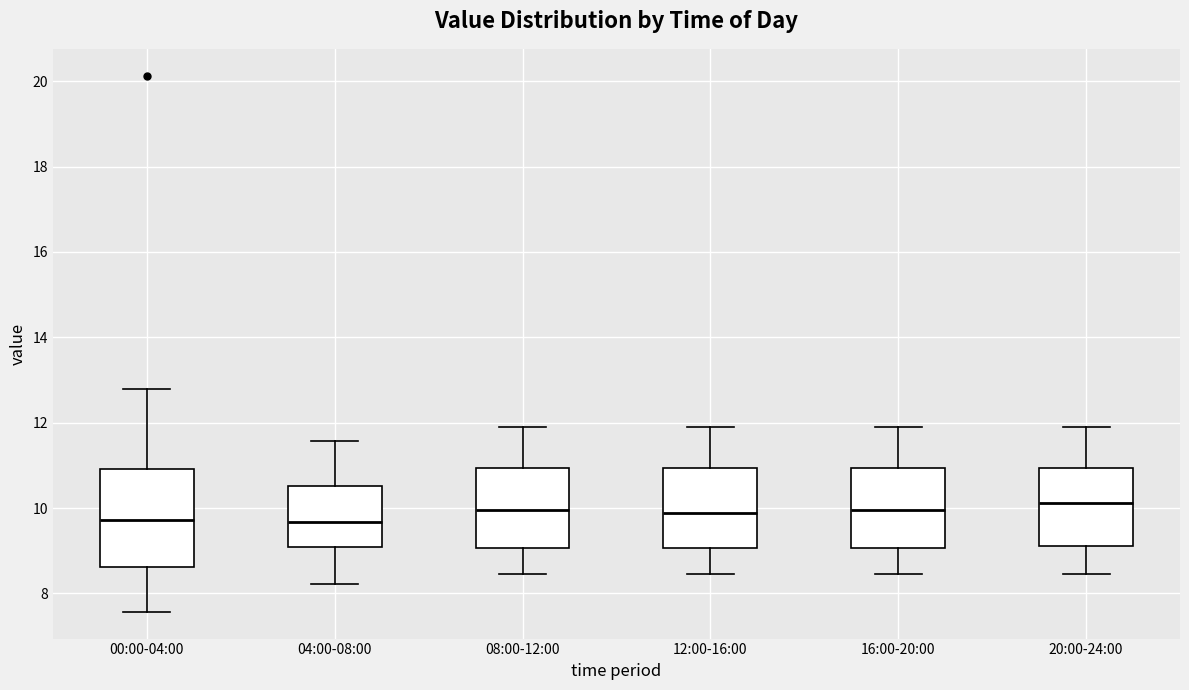

Comparing the boxes themselves (not the whiskers), which one is the tallest?

00:00-04:00